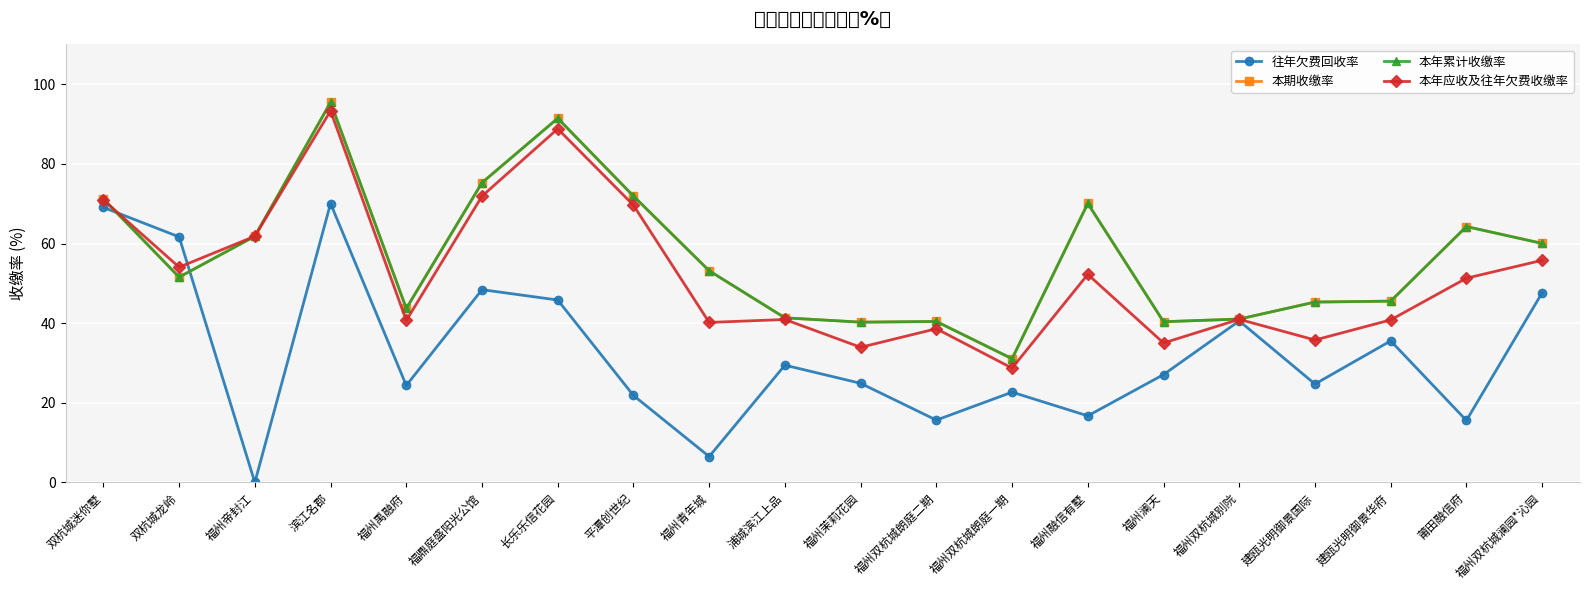

What is the total value across all series at 福州双杭城别院?

163.6